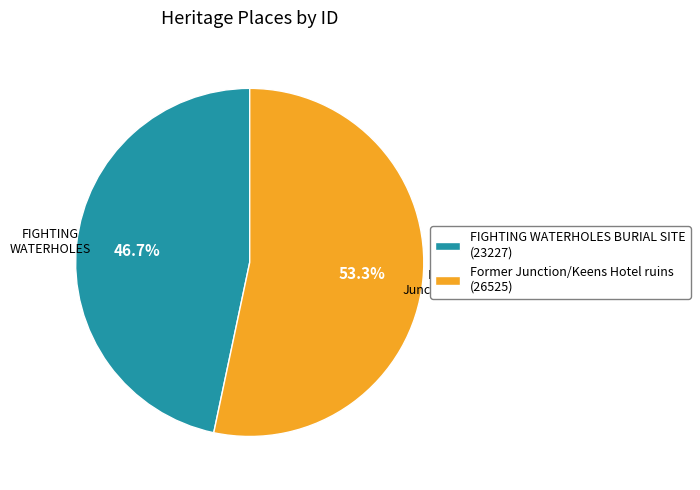

Which slice is the smallest?

FIGHTING WATERHOLES BURIAL SITE